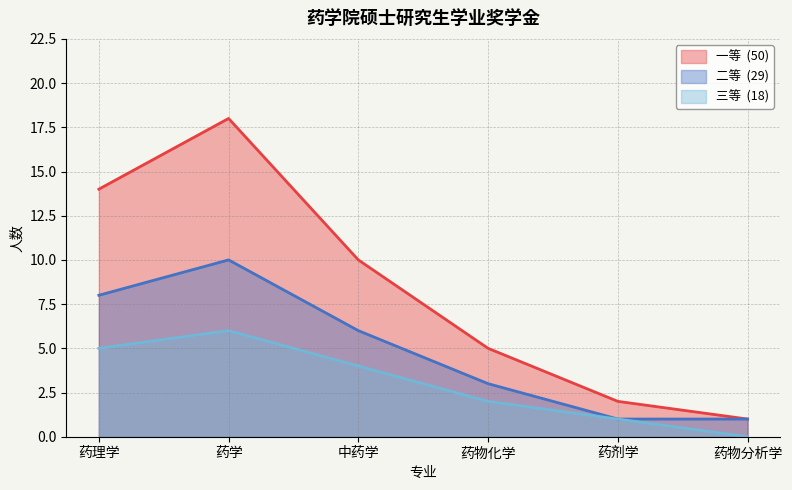

What are all the series names shown in the legend?

一等, 二等, 三等